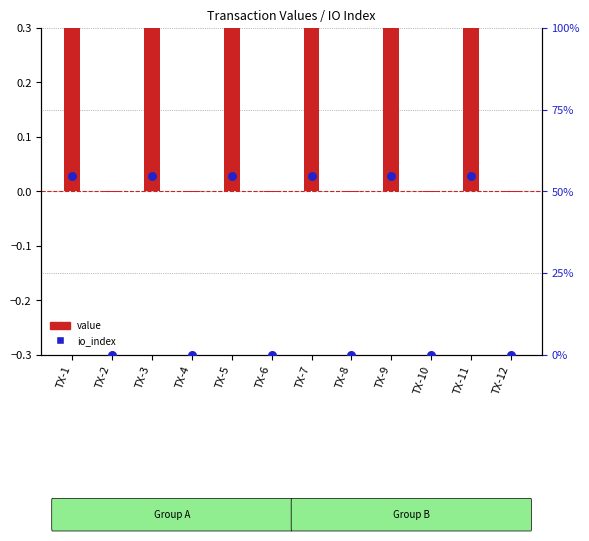

What are all the series names shown in the legend?

value, io_index